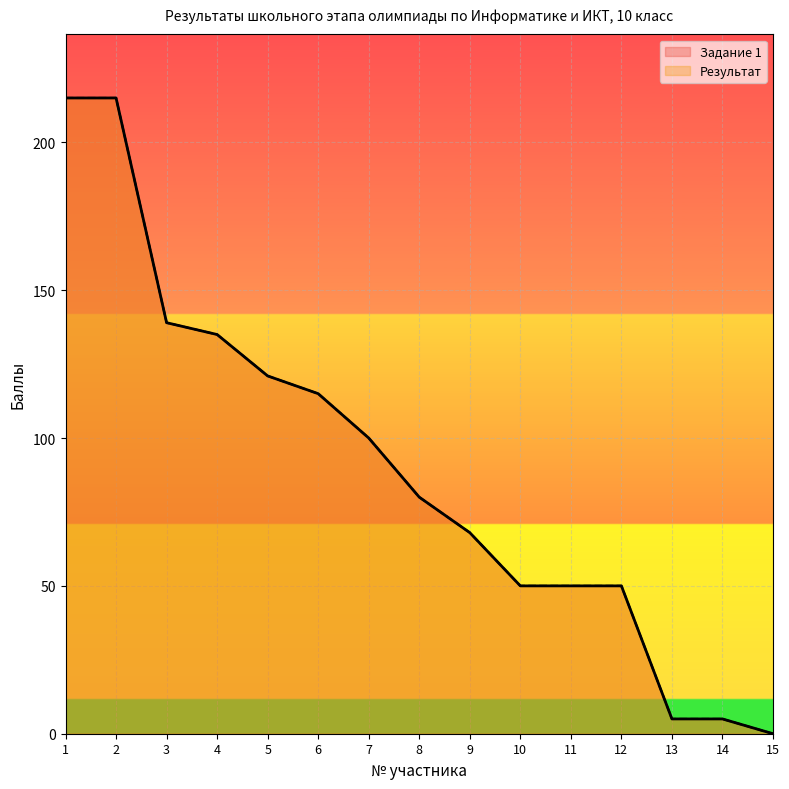

What is the difference between the maximum and second lowest values in the Задание 1 series?

210